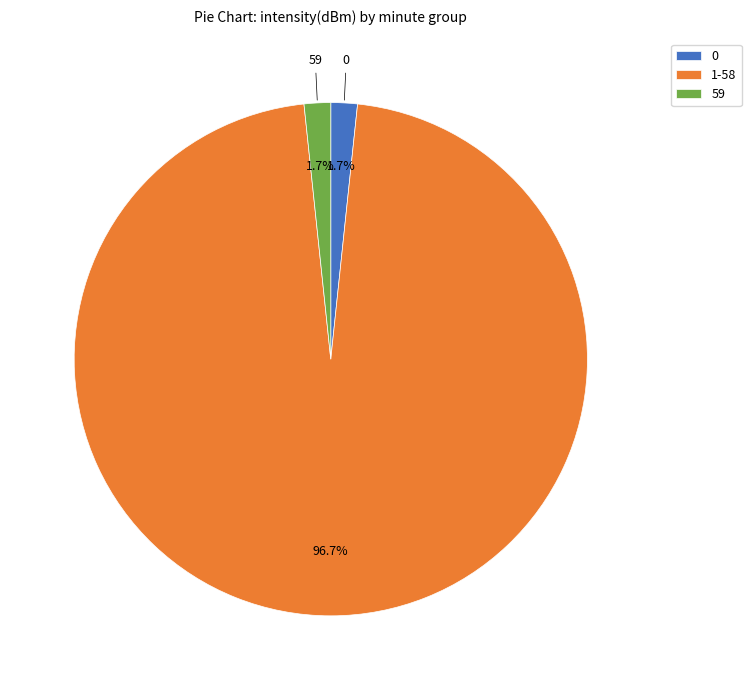

Count the number of slices in the pie.

3